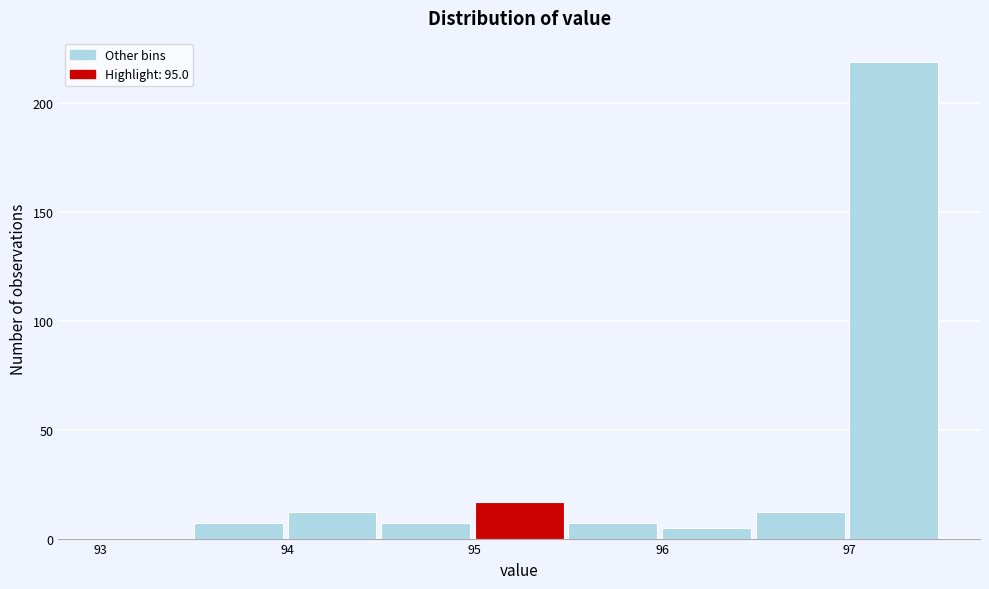

Over which range of the x-axis is the bar tallest?

97.0 to 97.5